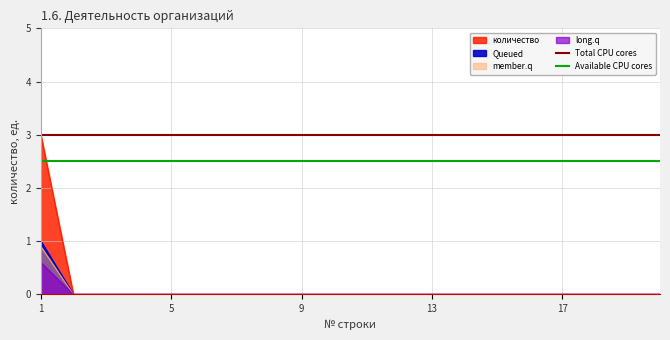

What is the highest value of the Available CPU cores series?

2.5